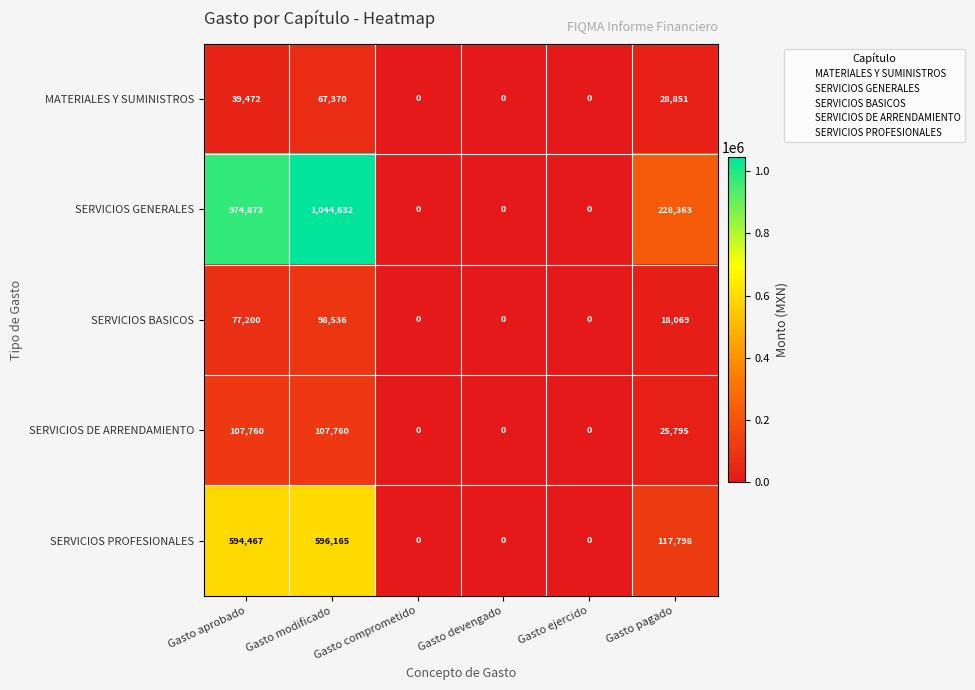

List the series in order of their peak value, lowest first.

MATERIALES Y SUMINISTROS, SERVICIOS BASICOS, SERVICIOS DE ARRENDAMIENTO, SERVICIOS PROFESIONALES, SERVICIOS GENERALES